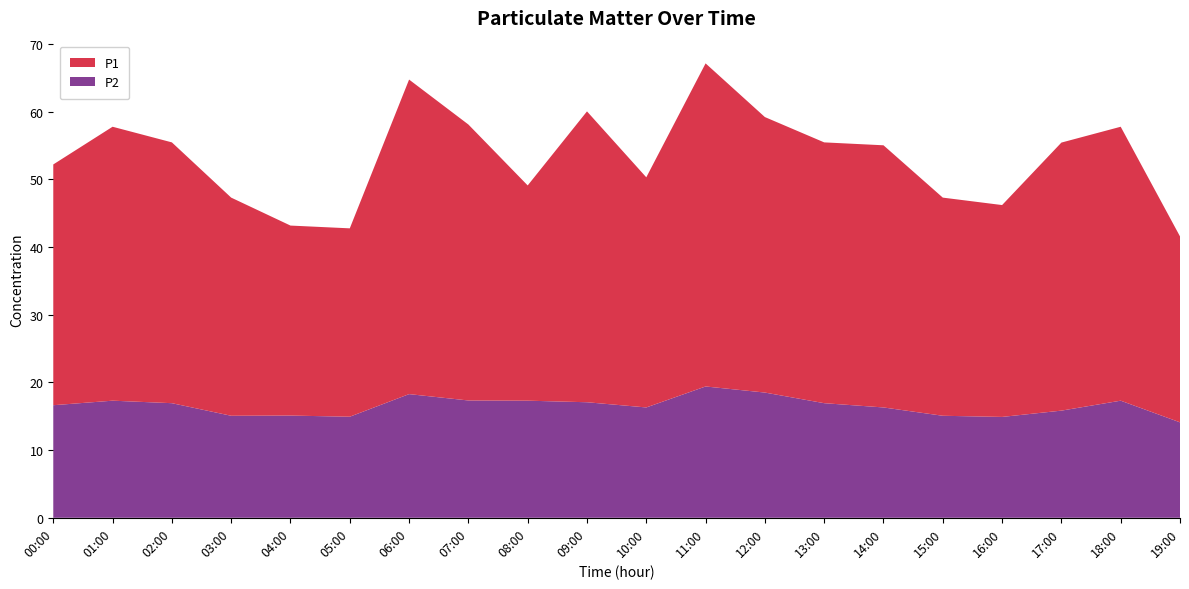

What is the sum of all P1 values?

735.5